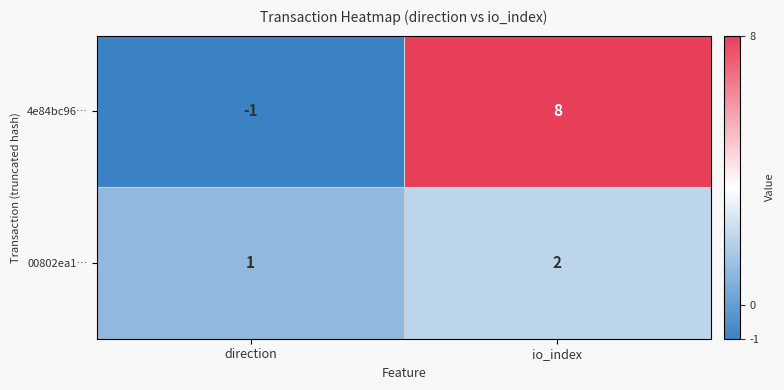

What is the difference between the highest and lowest values at direction?

2